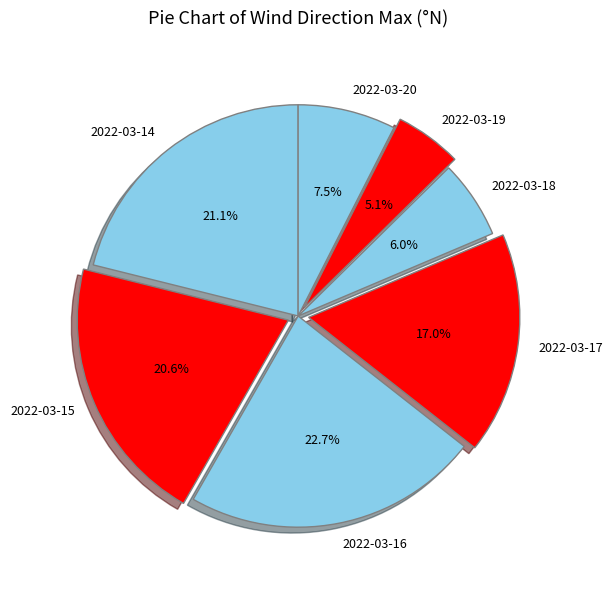

Which category has the biggest portion of the pie?

2022-03-16